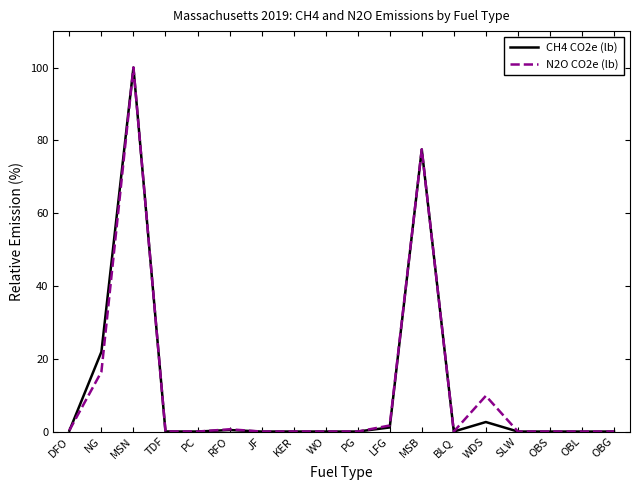

At NG, list the series in order from smallest to largest.

N2O CO2e (lb), CH4 CO2e (lb)